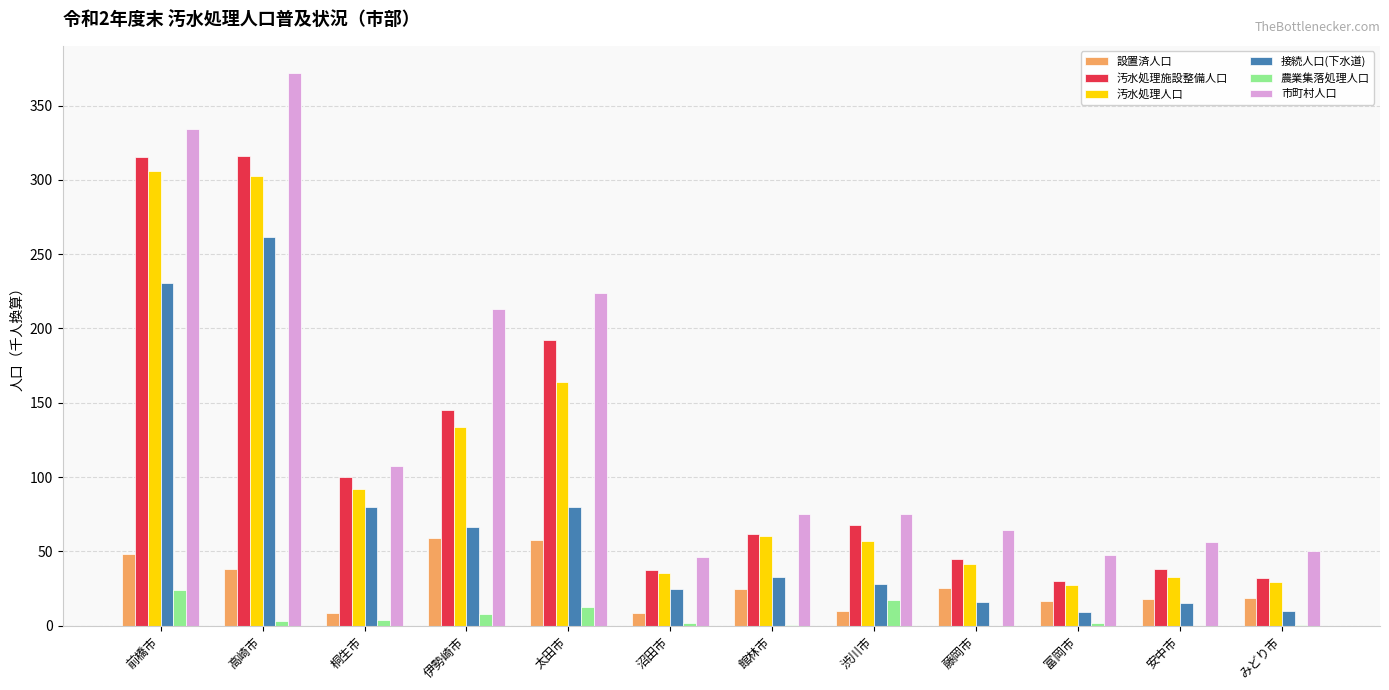

What is the approximate value of 市町村人口 at 藤岡市?

64.1